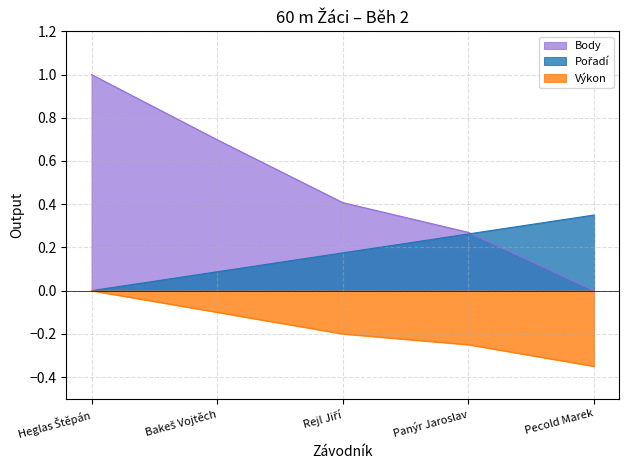

Rank the series at Panýr Jaroslav from highest to lowest value.

Body, Pořadí, Výkon